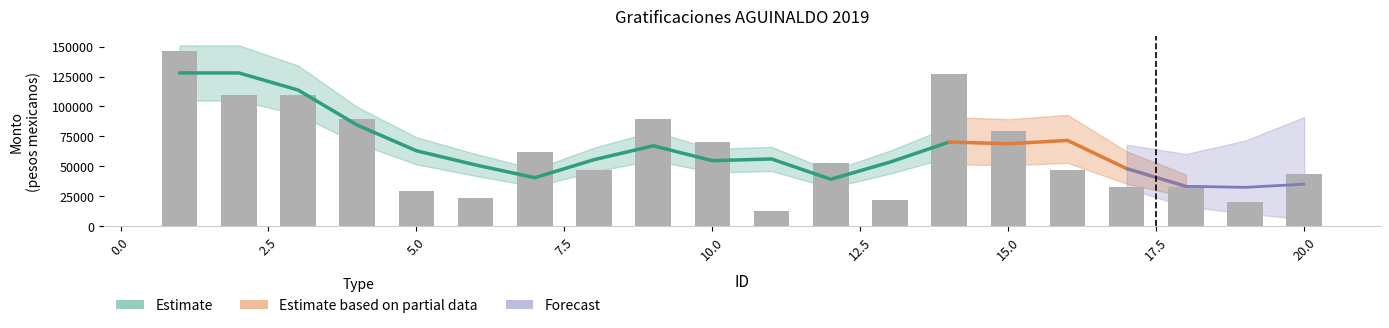

What is the difference between the second highest and minimum values?

114665.3